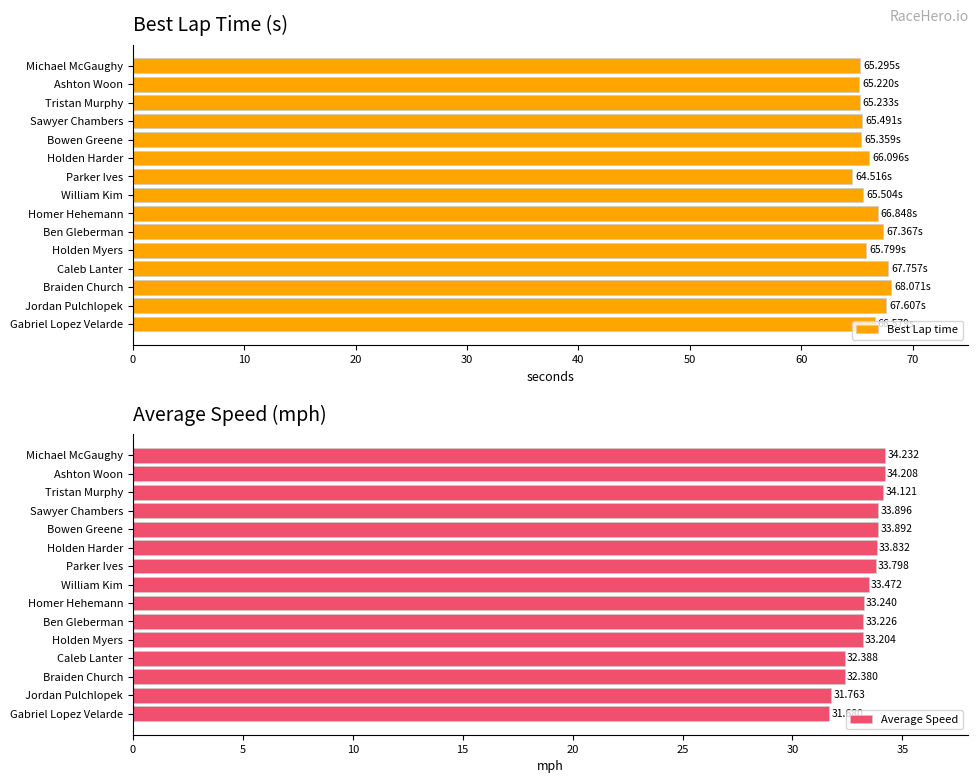

What are all the series names shown in the legend?

Best Lap time, Average Speed